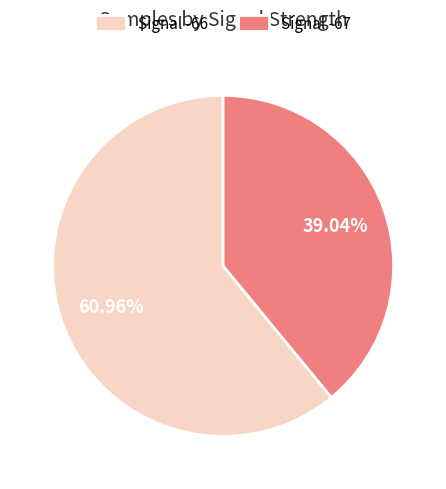

Which category has the smallest portion of the pie?

Signal -67